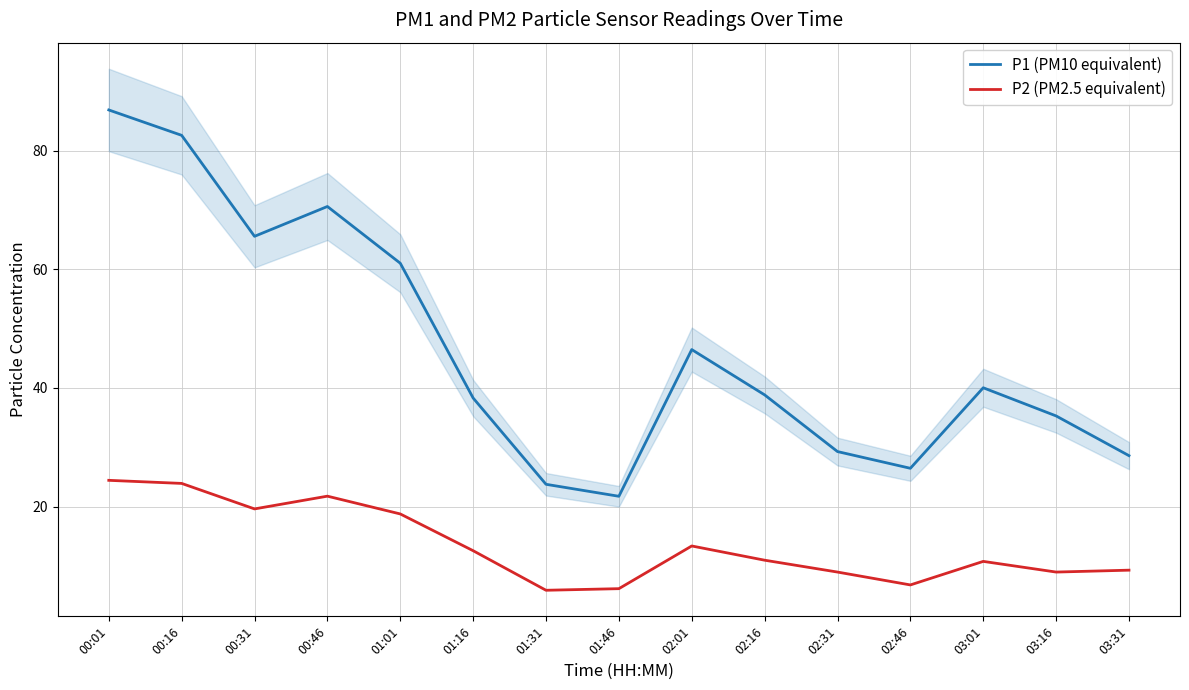

Does the chart have visible grid lines?

Yes